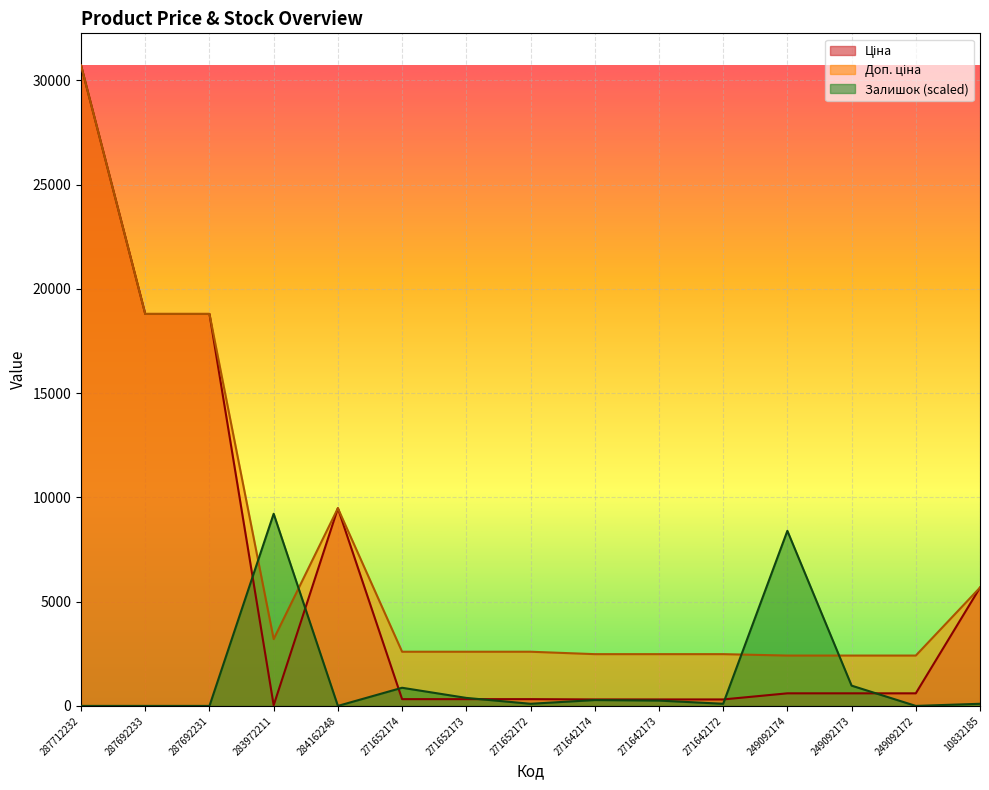

Rank the categories by Залишок value from highest to lowest.

283972211, 249092174, 249092173, 271652174, 271652173, 271642174, 271642173, 271652172, 271642172, 10832185, 287712232, 287692233, 287692231, 284162248, 249092172